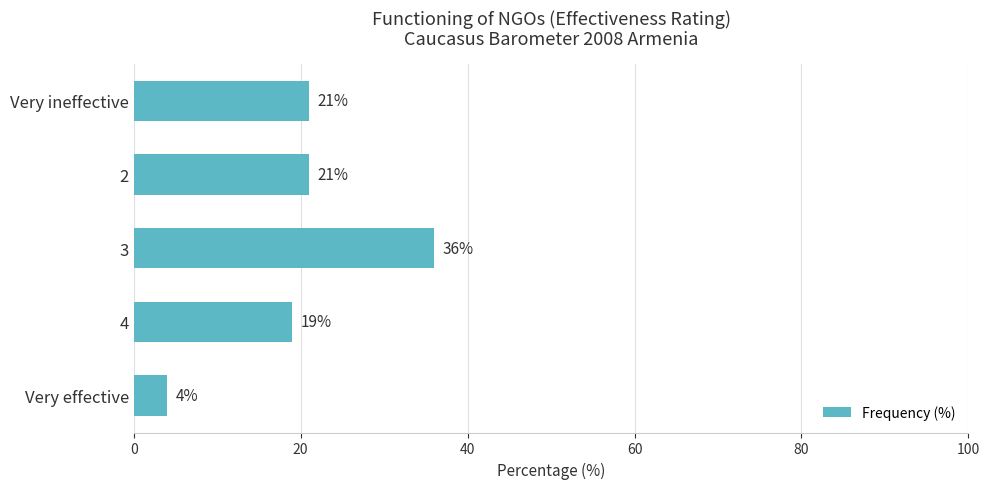

What is the ratio of the value at 3 to the value at 2?

1.7